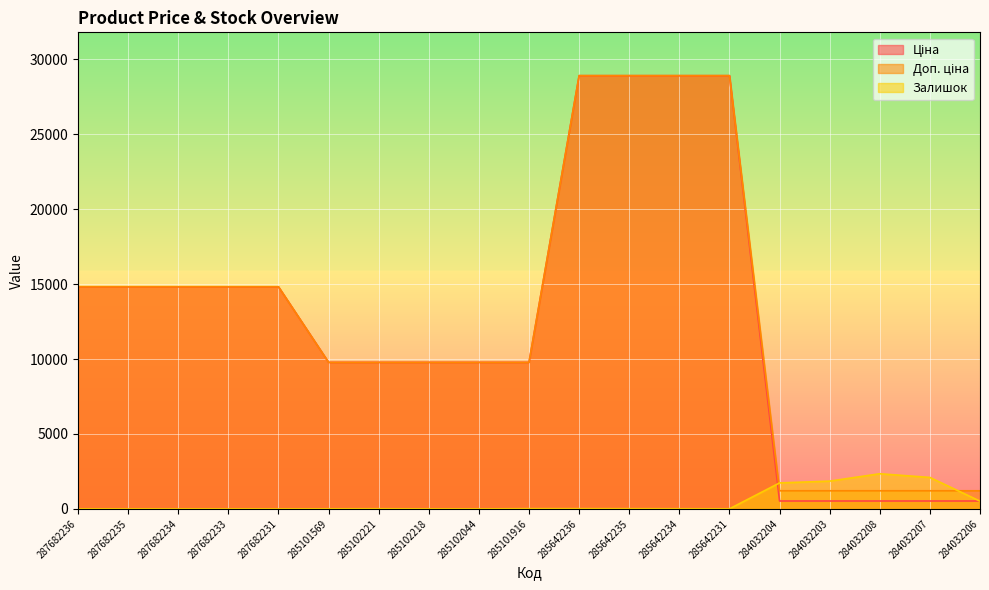

What are all the series names shown in the legend?

Ціна, Доп. ціна, Залишок